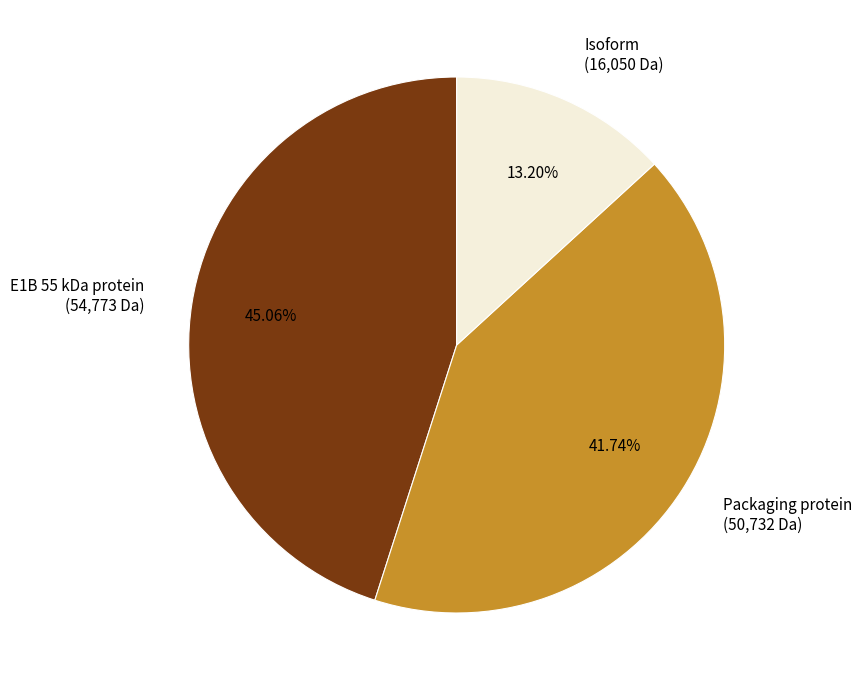

How much of the chart is everything except Isoform?

86.8%